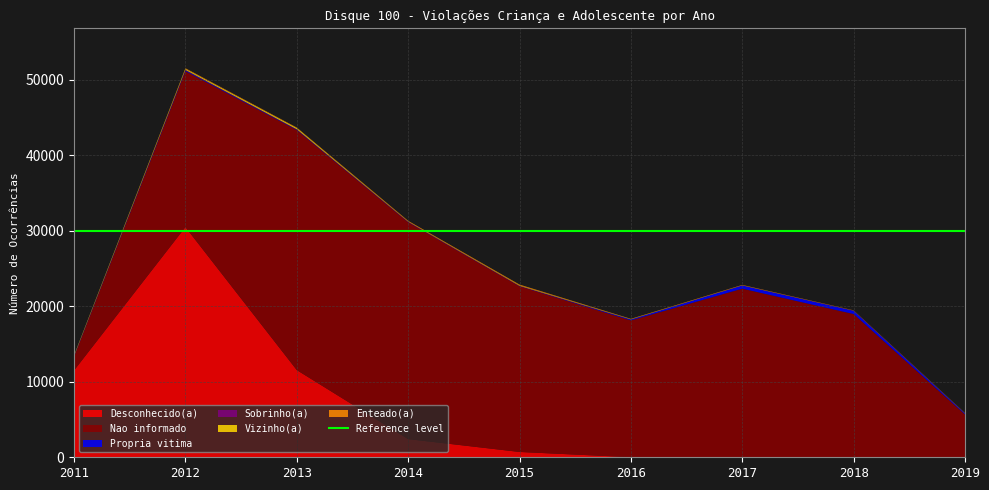

Reading left to right, what are all the values shown in this chart?

Desconhecido(a): 11499	30485	11552	2410	706	10	3	2	0
Nao informado: 1819	20648	31789	28711	21937	18116	22326	18968	5678
Propria vitima: 69	108	57	25	10	115	421	426	128
Sobrinho(a): 13	65	45	48	55	23	13	30	18
Vizinho(a): 99	138	161	30	70	41	18	12	11
Enteado(a): 8	78	63	88	93	28	43	21	26